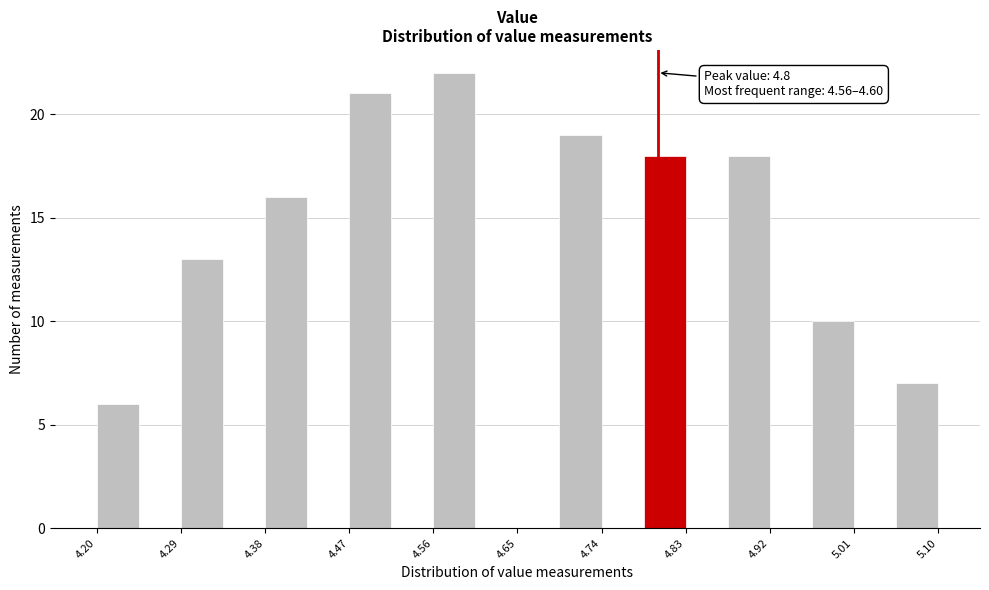

Over which range of the x-axis is the bar tallest?

4.560 to 4.605